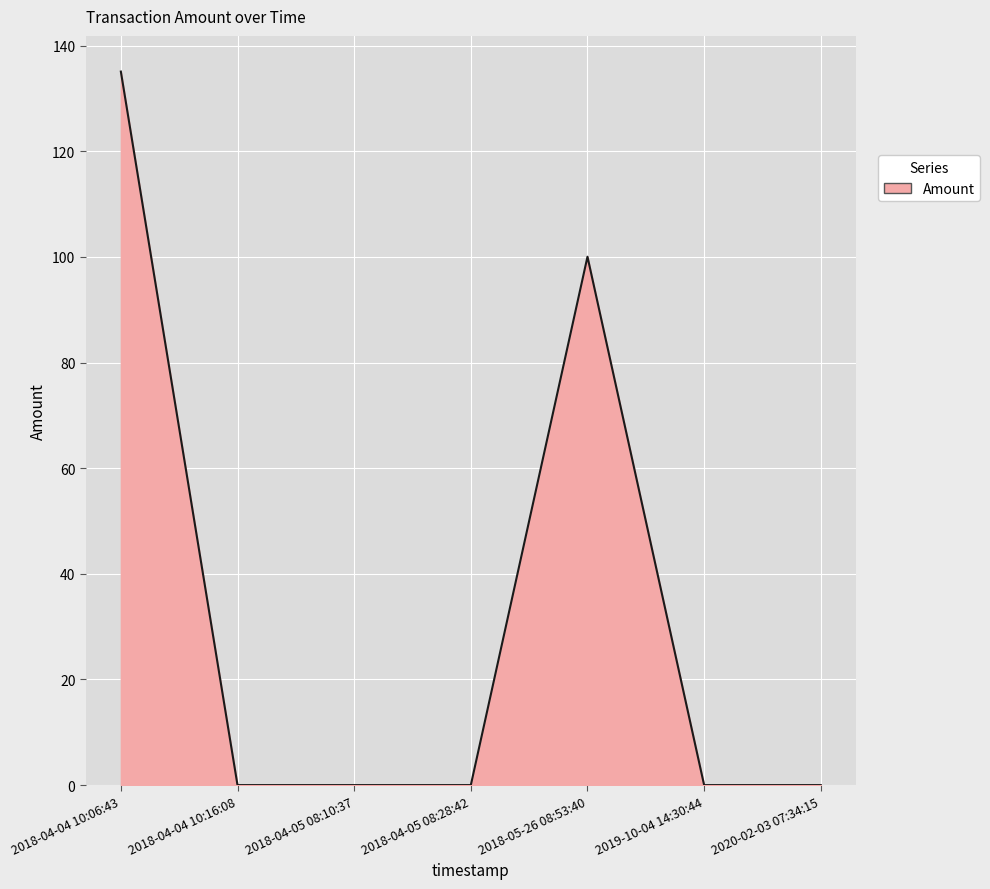

True or false: the data has more than 2 interior local peaks.

False